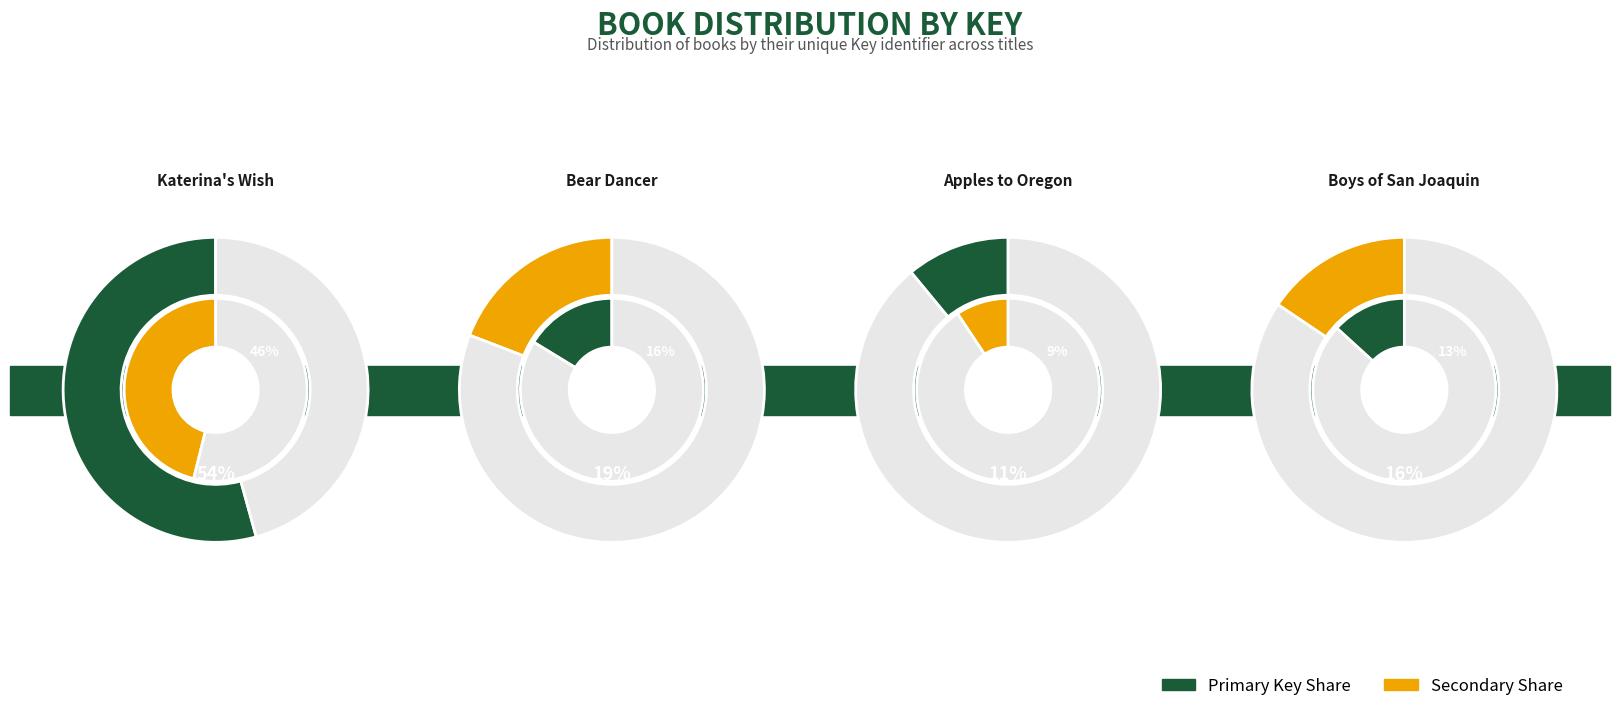

What is the total percentage of Bear Dancer and Katerina's Wish?

73.5%